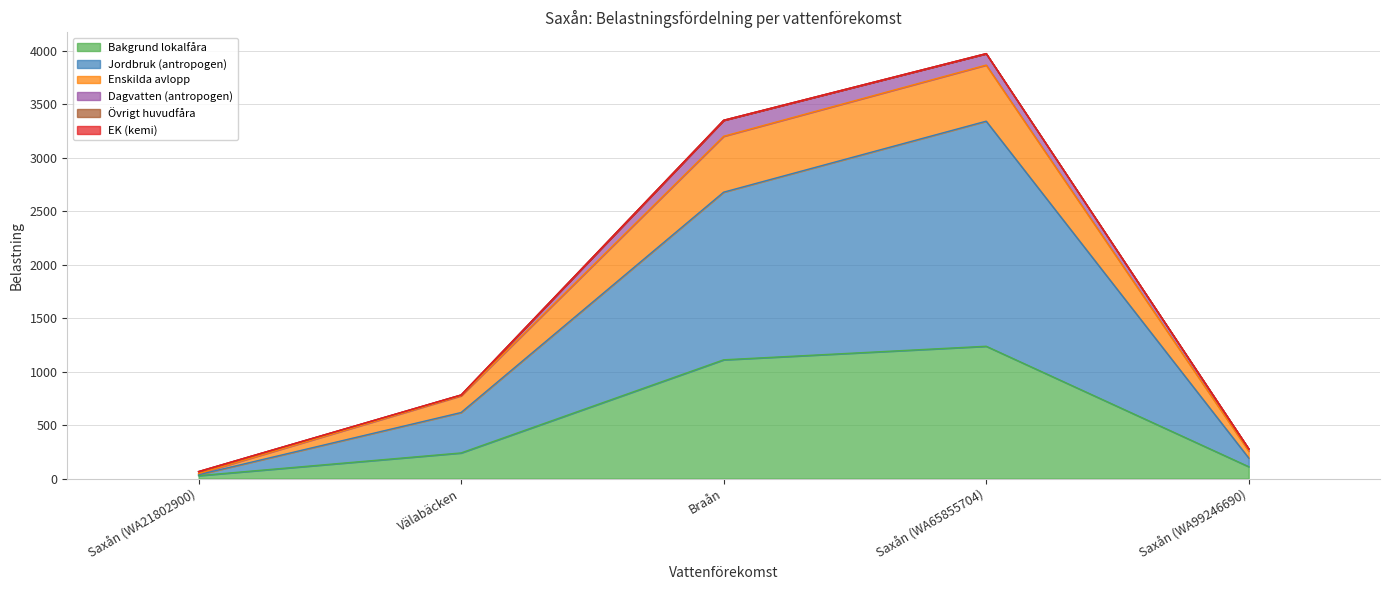

Which category has the lowest value in the Bakgrund lokalfåra series?

Saxån (WA21802900)